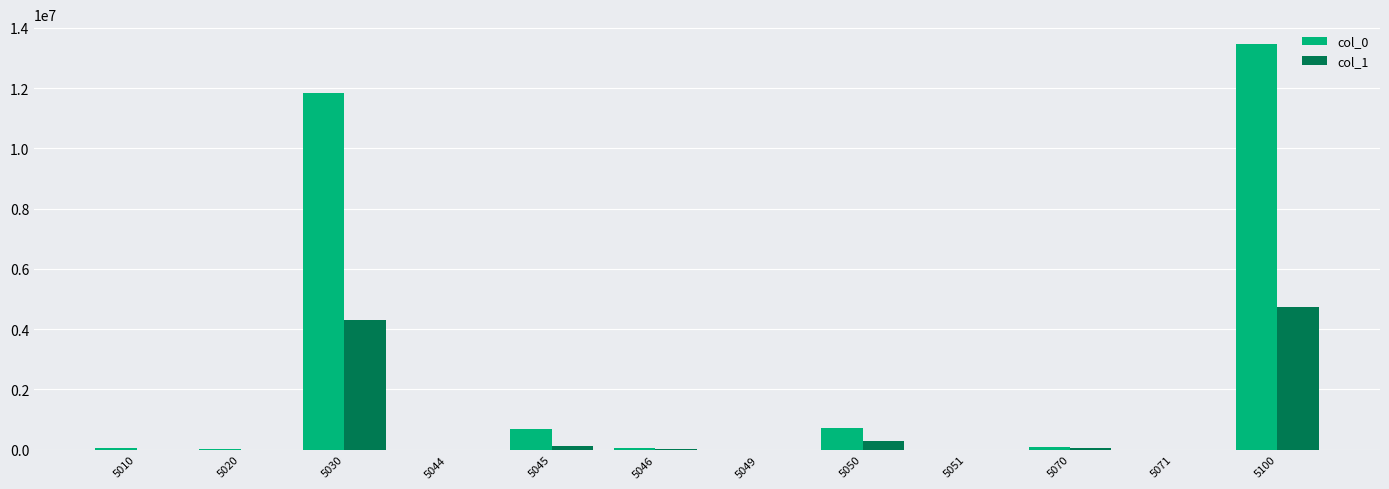

Does the chart contain stacked bars?

No